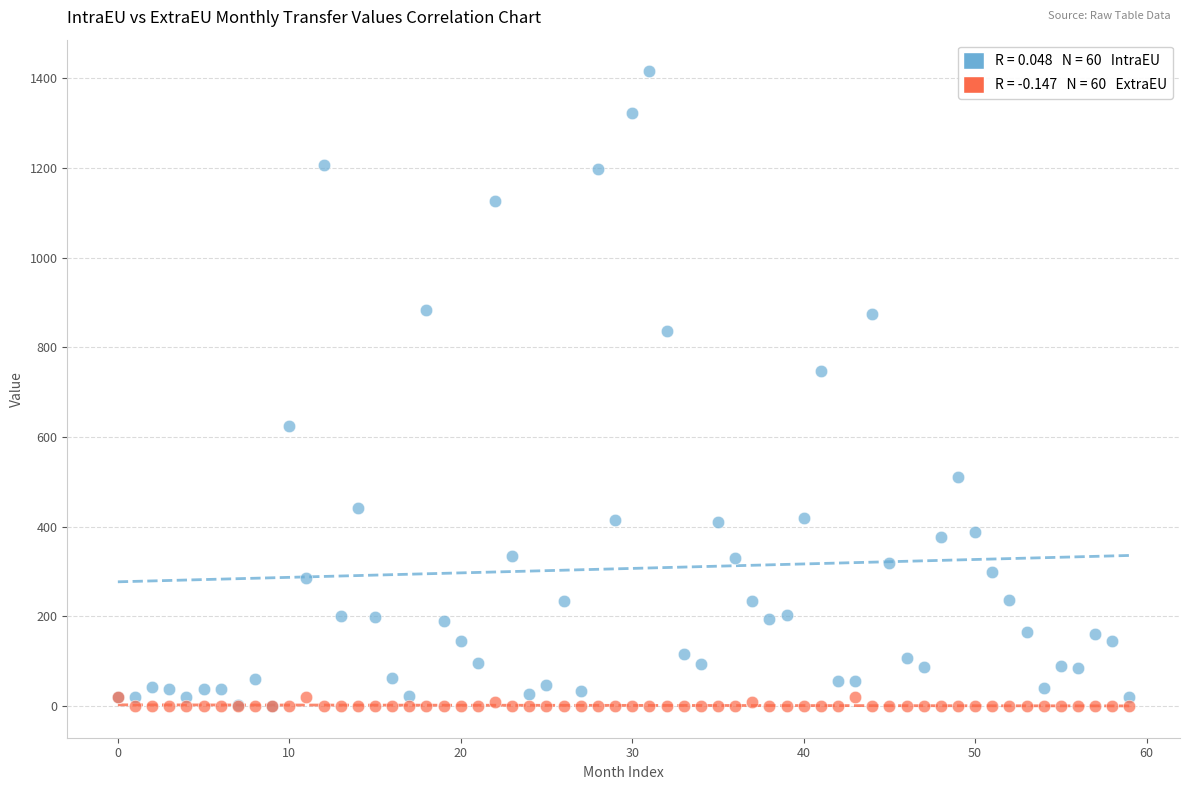

Across all series, what Y value is closest to 707?

746.3